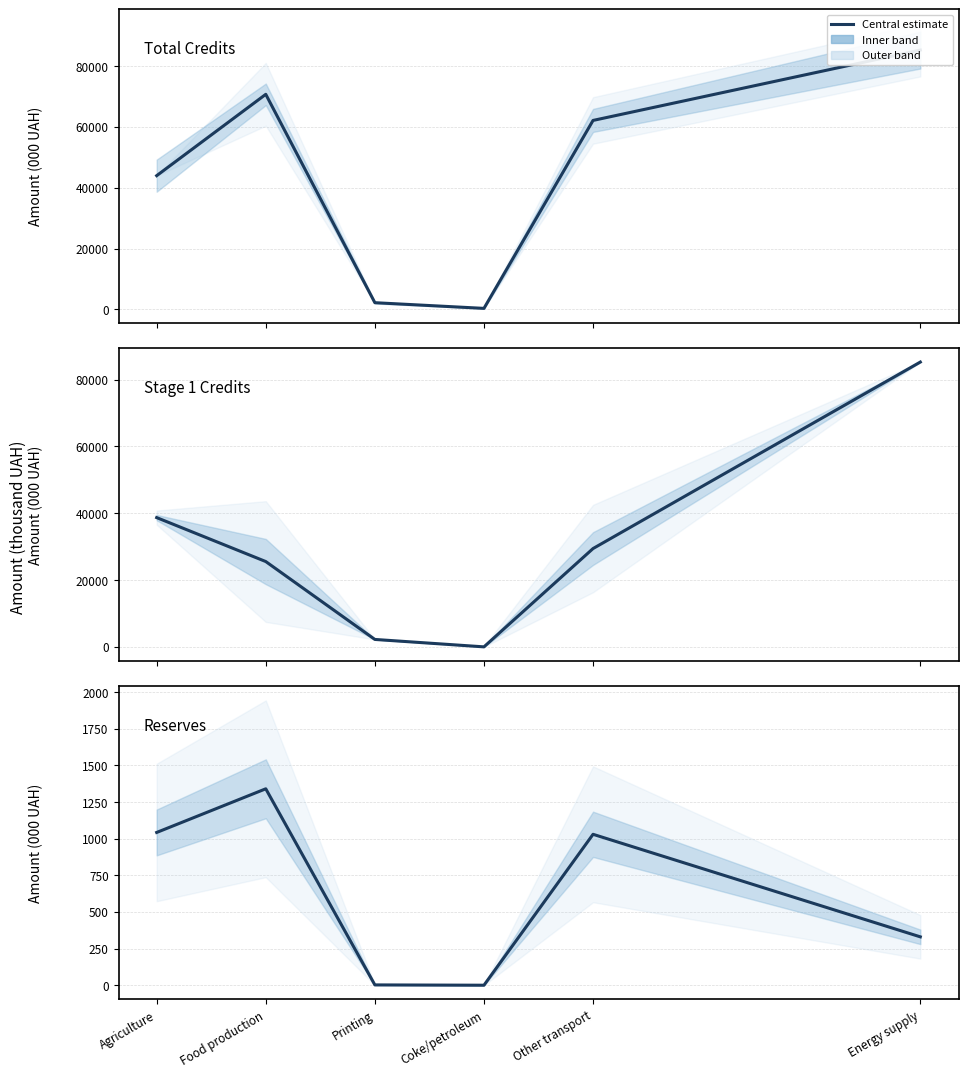

Reading left to right, extract all data points from this chart.

Total credits: 43970.5	70702.1	2221.3	354.7	62121.4	85243.7
Stage 1 credits: 38687.1	25534.5	2221.3	0.0	29425.6	85243.7
Reserves total: 1042.4	1340.2	2.1	0.0	1029.7	330.0